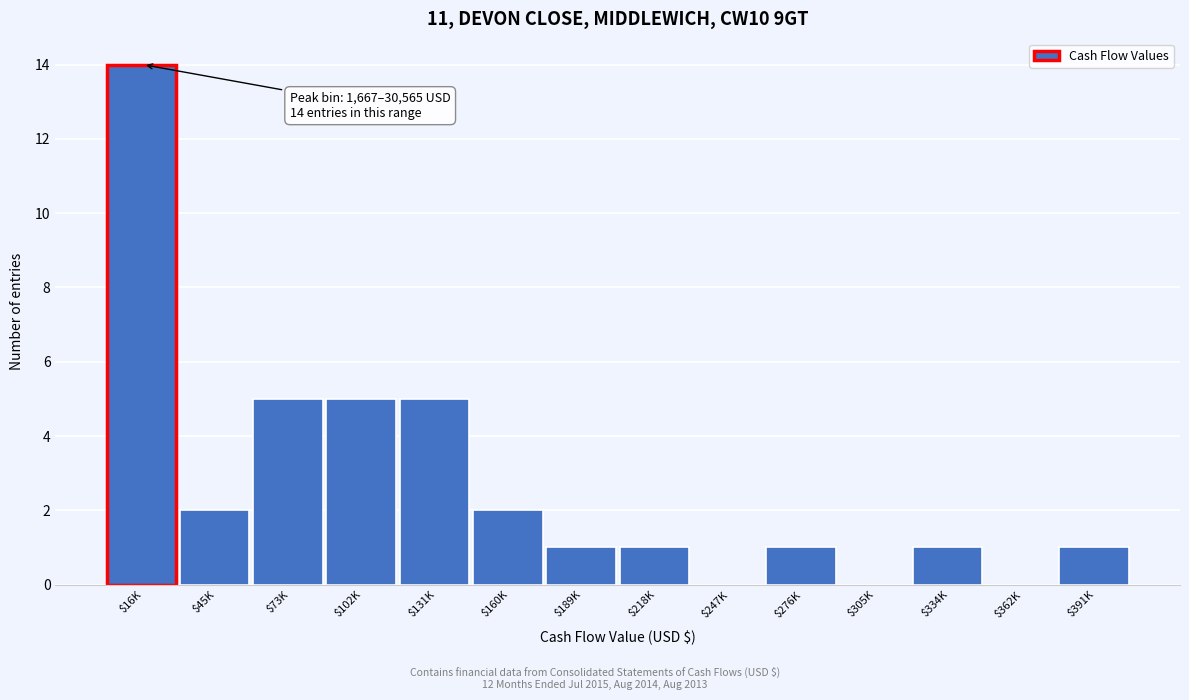

True or false: the data shows 0 at $305K.

True